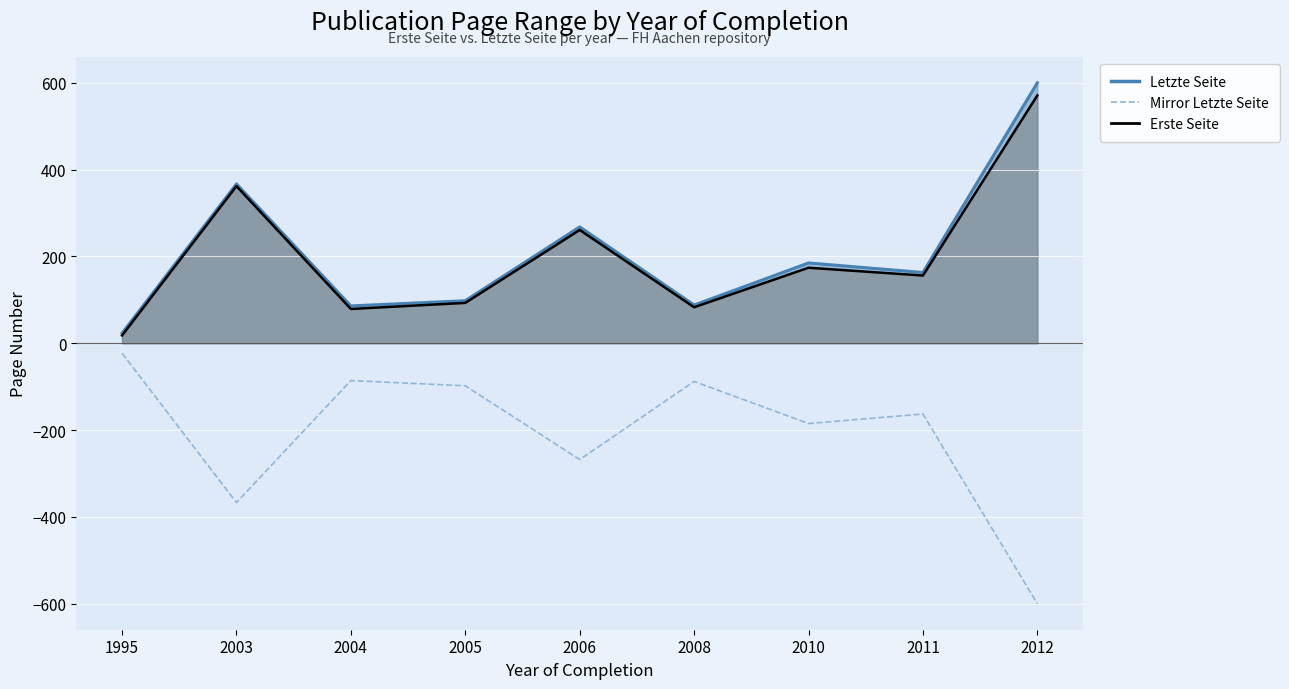

Read the value at 2011, to the nearest 100.

-200